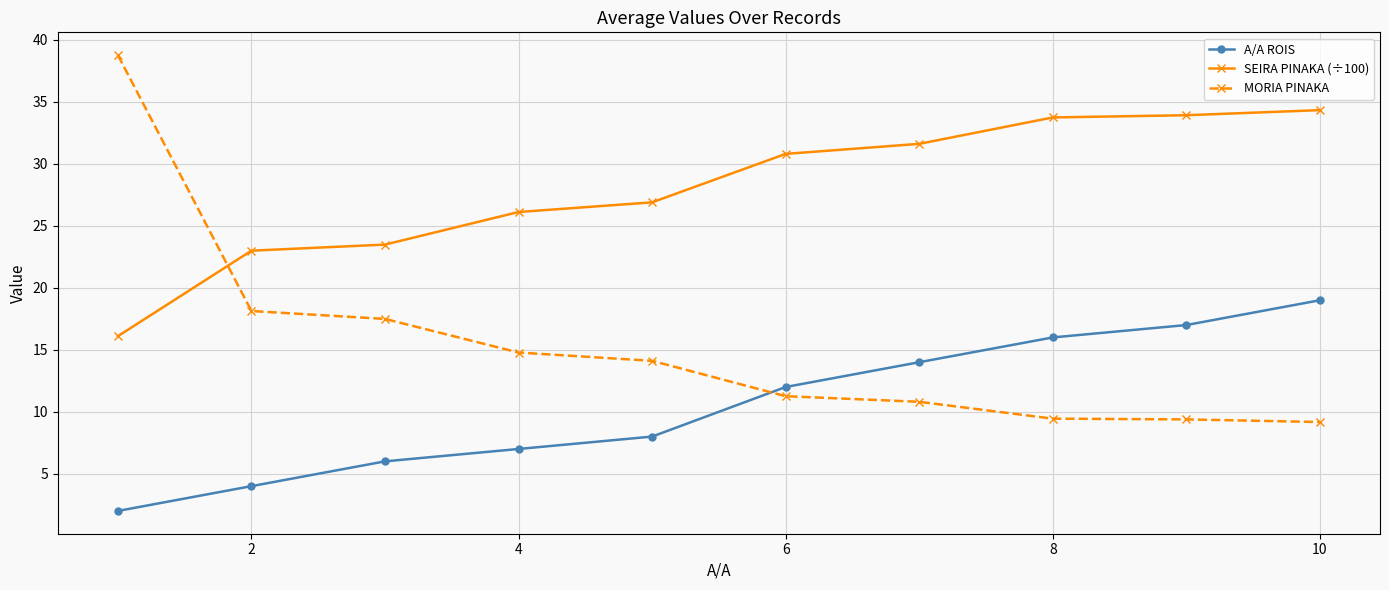

Reading left to right, list all the values displayed in this chart.

A/A ROIS: 2.0	4.0	6.0	7.0	8.0	12.0	14.0	16.0	17.0	19.0
SEIRA PINAKA (÷100): 16.1	23.0	23.5	26.1	26.9	30.8	31.6	33.8	33.9	34.3
MORIA PINAKA: 38.8	18.1	17.5	14.8	14.1	11.3	10.8	9.4	9.4	9.2